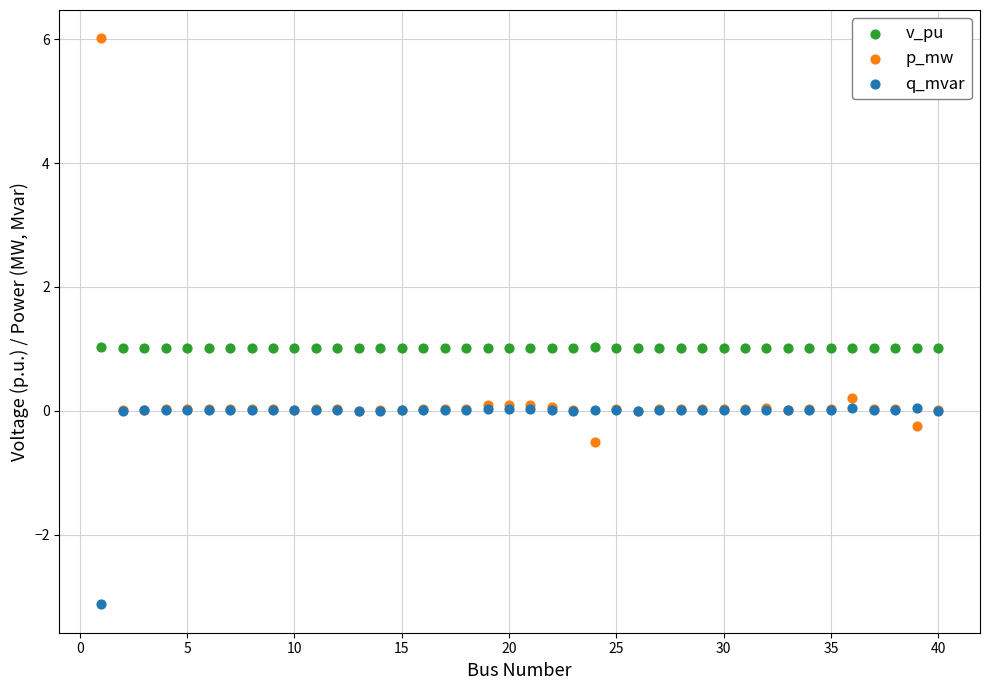

Which series contains the lowest Y value?

q_mvar